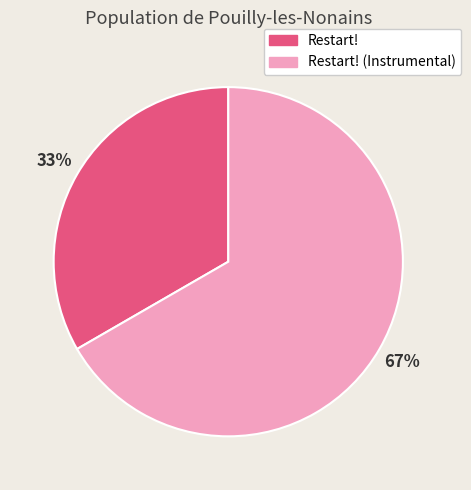

True or false: Restart! accounts for 24% of the total.

False